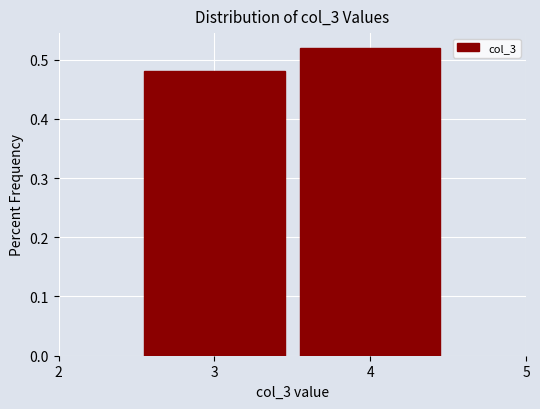

How tall is the bar that spans 3.5 to 4.5 on the x-axis? The values are not printed on the chart, so give them approximately, as read against the axis.

0.52